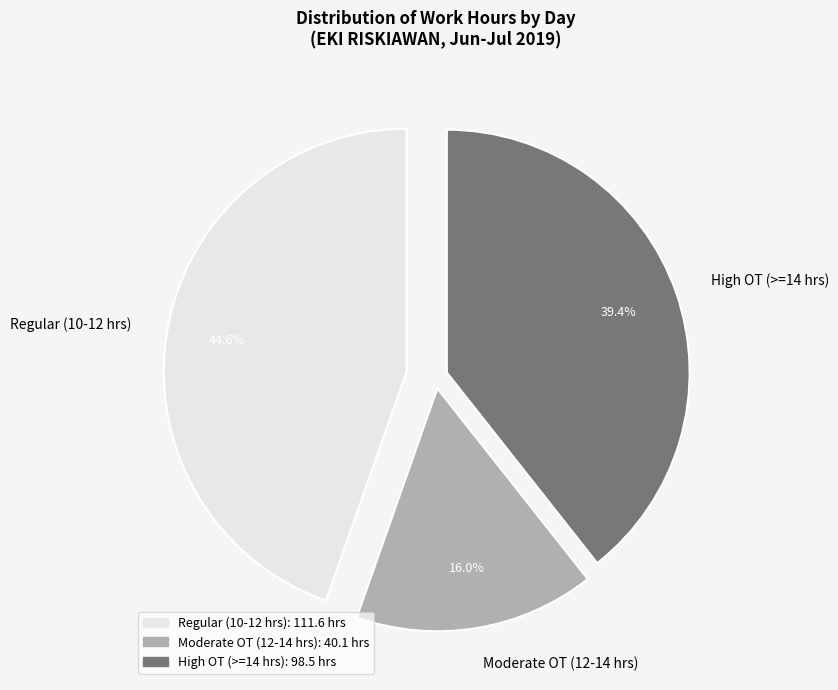

Rank the categories by value from highest to lowest.

Regular (10-12 hrs), High OT (>=14 hrs), Moderate OT (12-14 hrs)